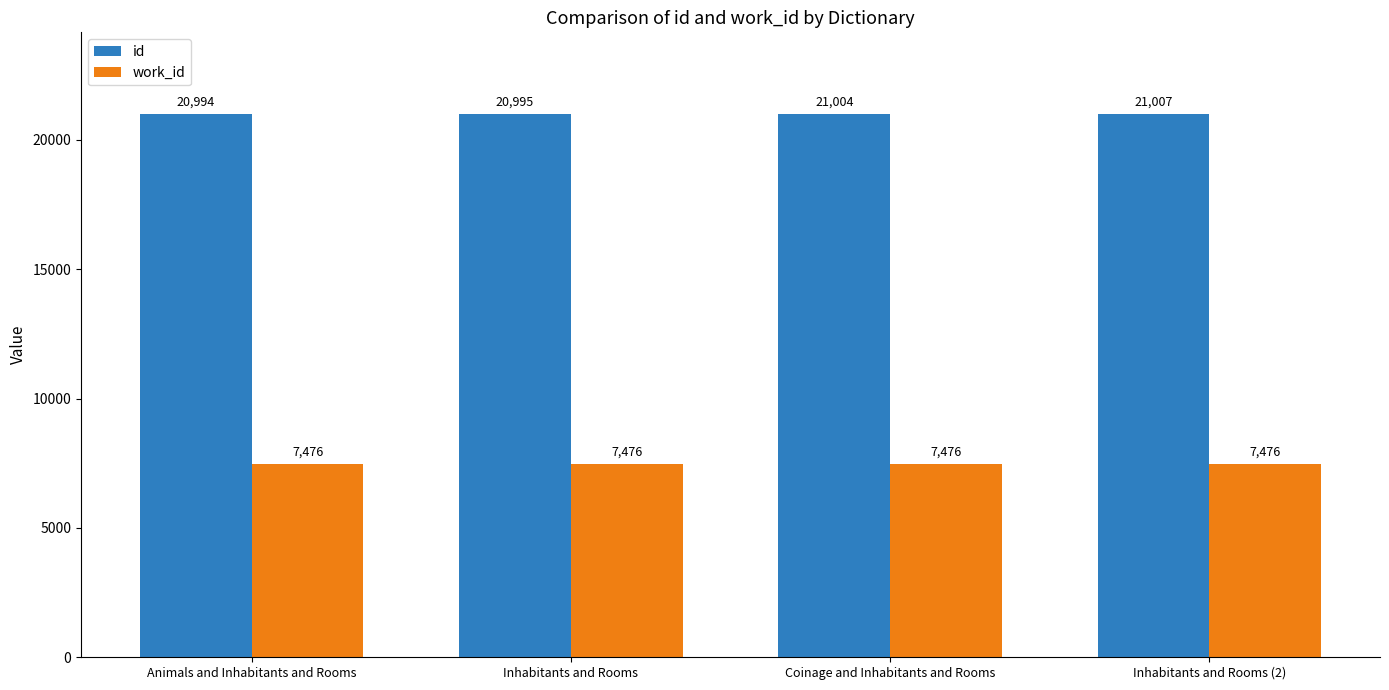

Which series has the largest range (max minus min)?

id